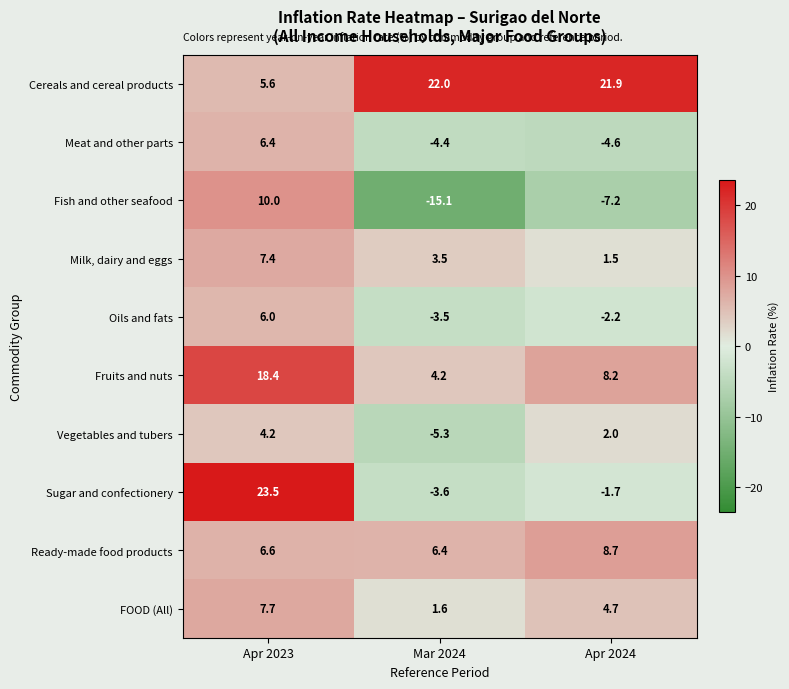

What is the average value of the Meat and other parts series?

-0.9